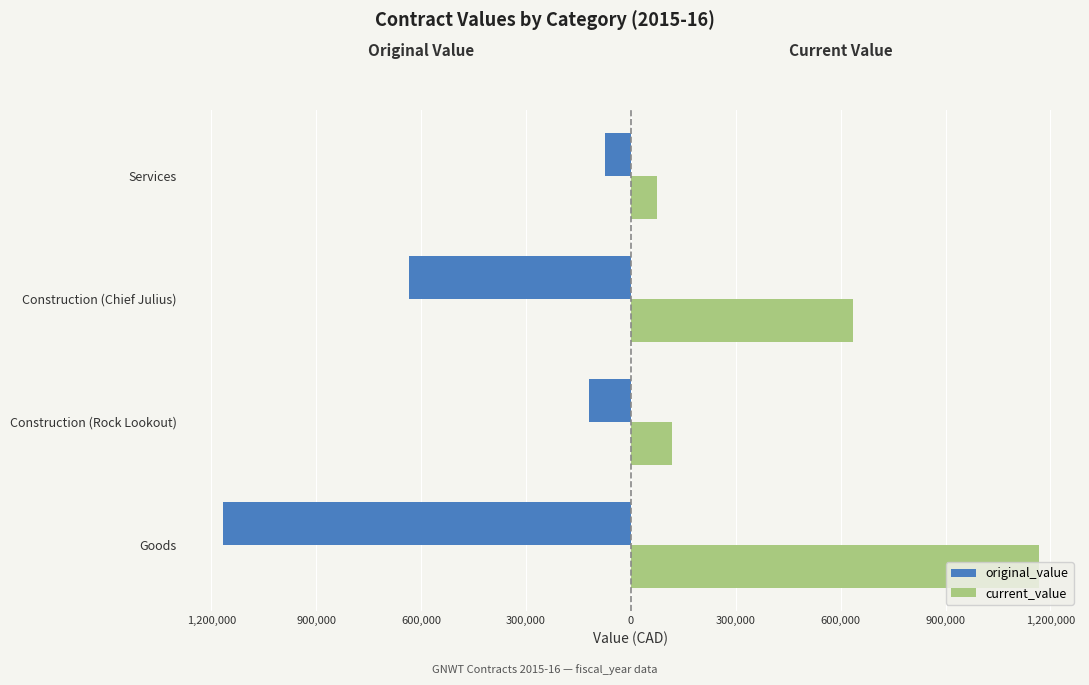

What is the value of the current_value bar at the 4th from the left?

73500.0